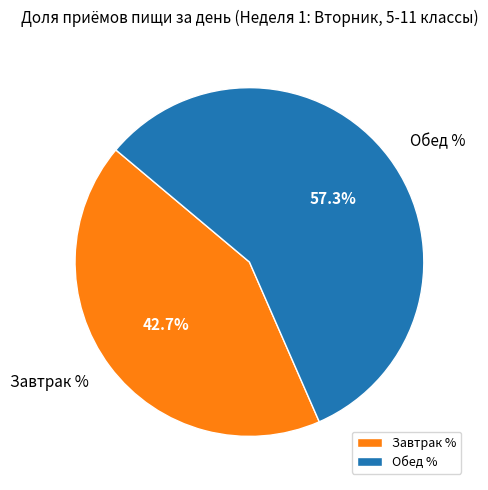

What is the smallest slice in the pie chart?

Завтрак %